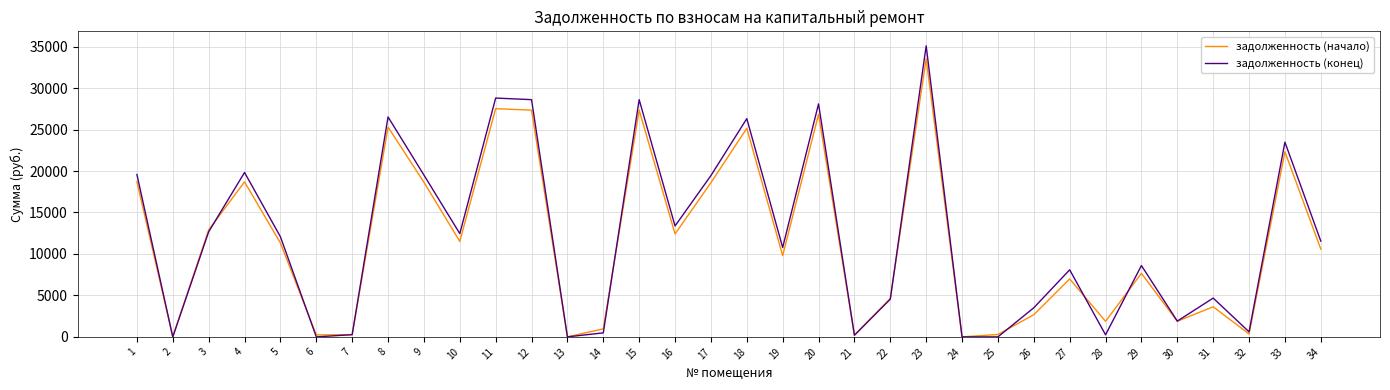

Rank the series at 23 from highest to lowest value.

задолженность (конец), задолженность (начало)